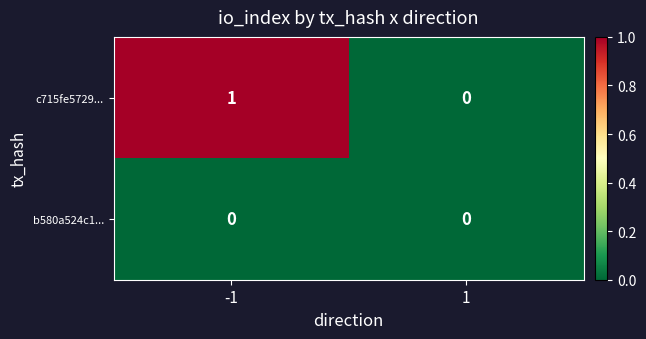

Which series has the largest range (max minus min)?

c715fe5729...